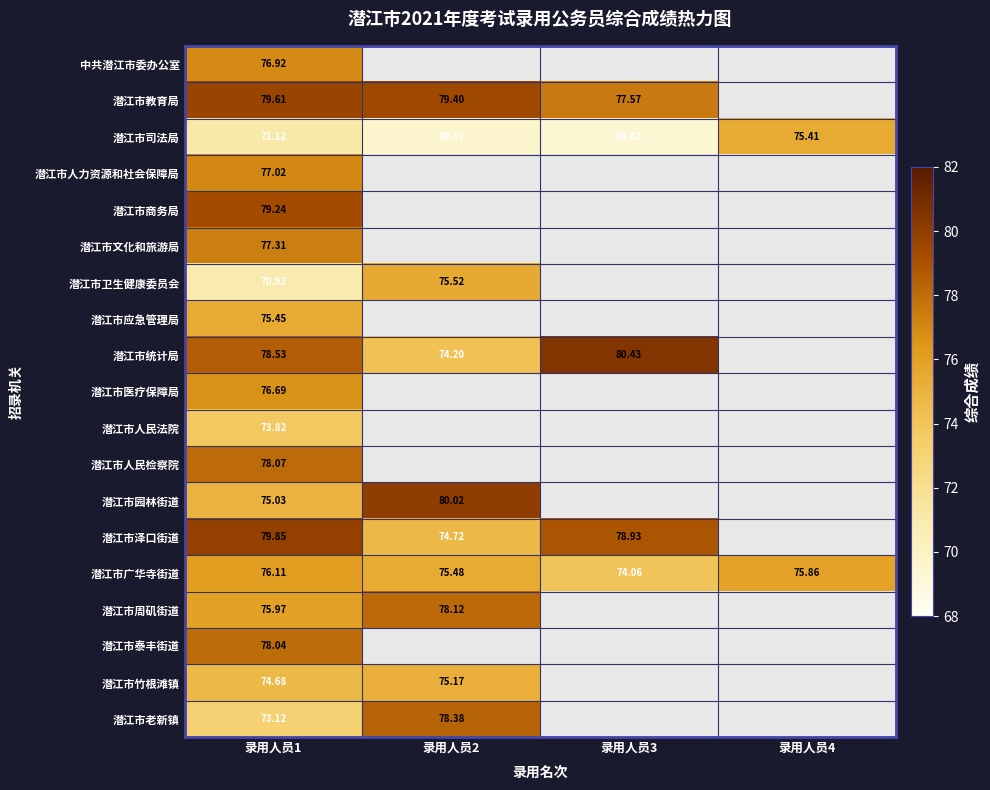

How many data points does each series have?

4